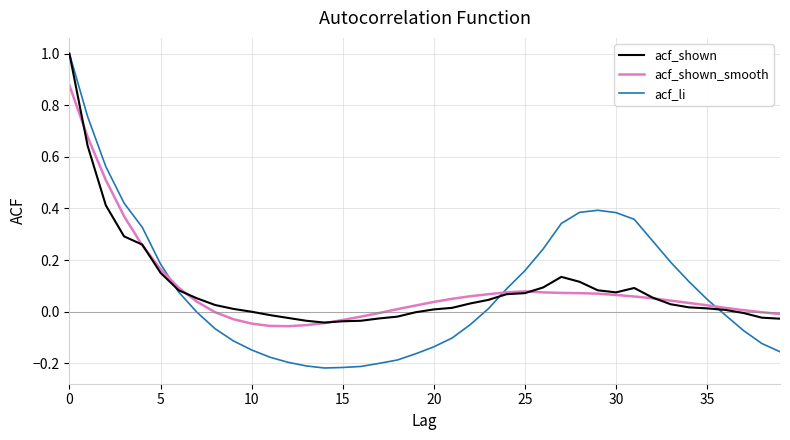

Is this an area chart (filled region under the line)?

No